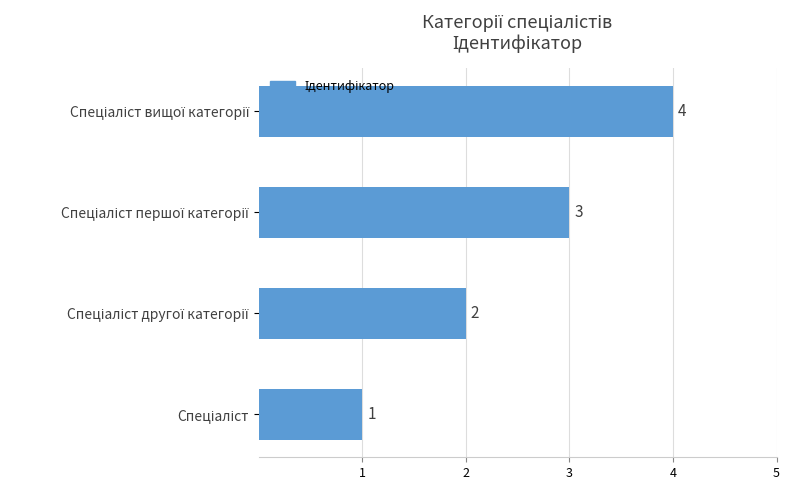

What is the sum of all values?

10